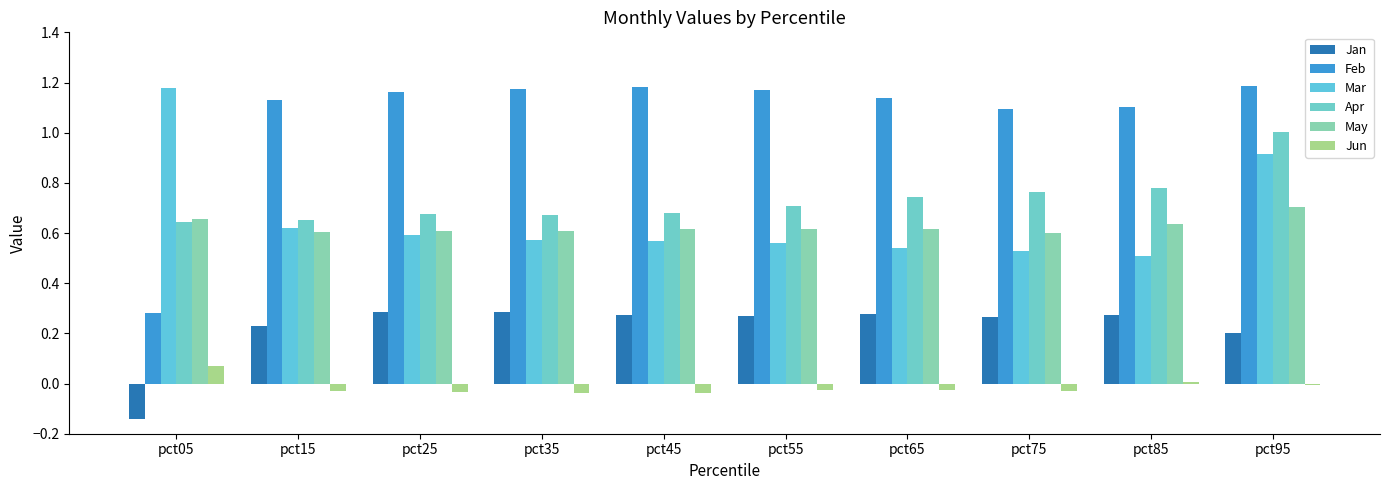

At which label is Feb closest to 0?

pct05